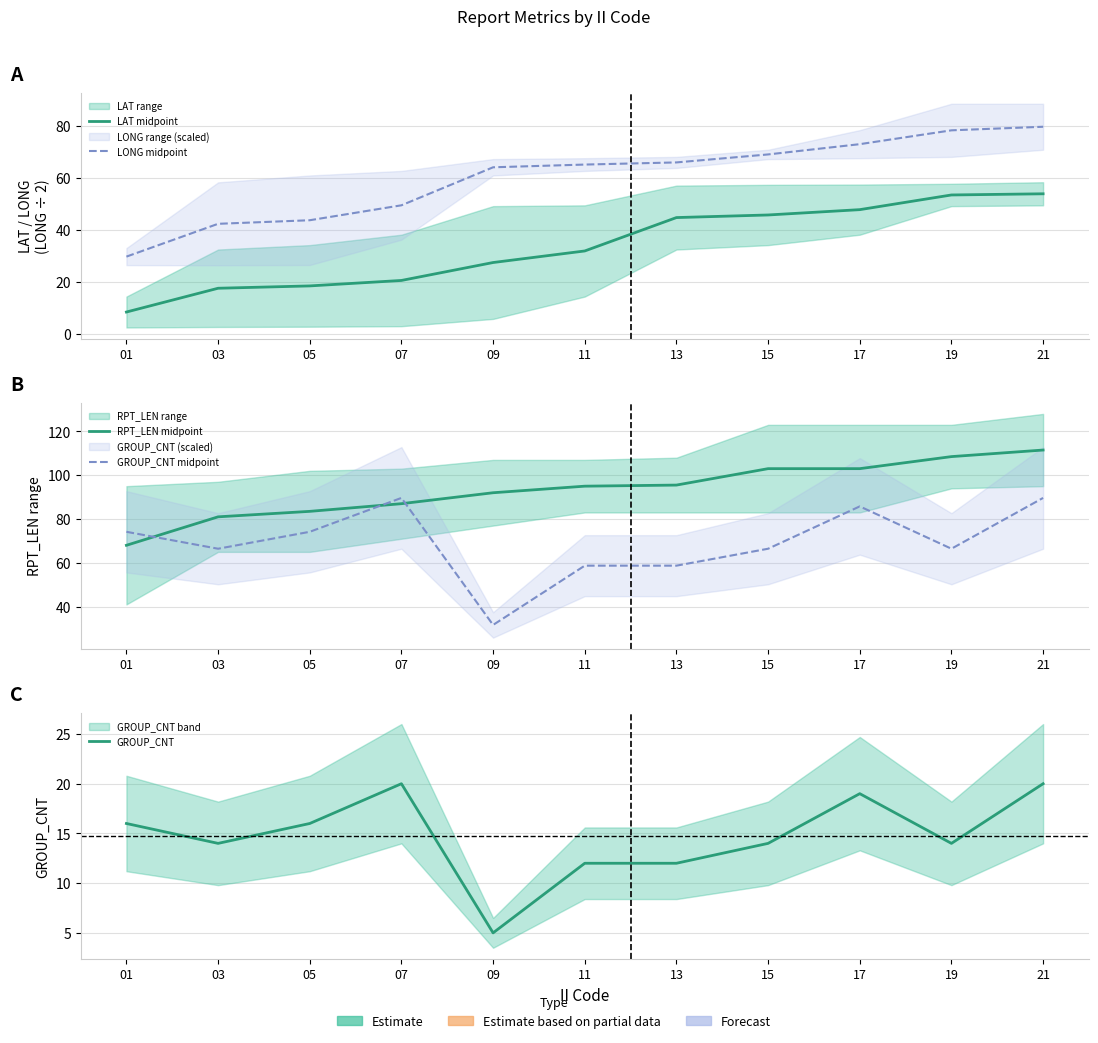

How many times do RPT_LEN midpoint and GROUP_CNT midpoint cross each other?

3